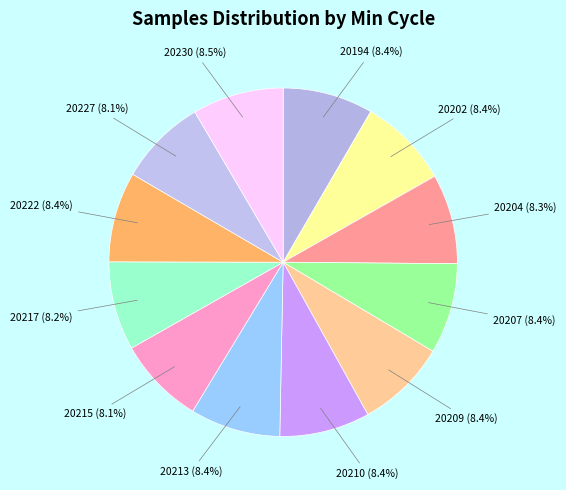

To the nearest percent, what percentage of the pie is 20204?

8%